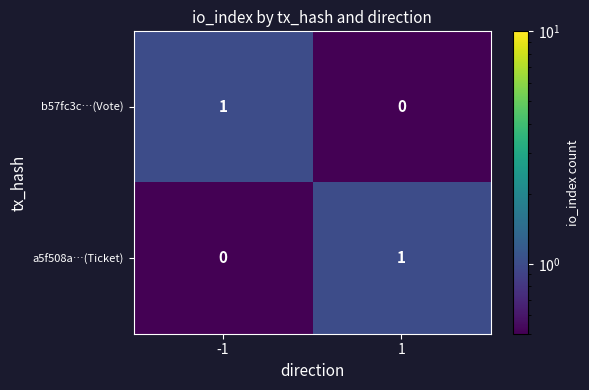

At 1, list the series in order from largest to smallest.

a5f508a…(Ticket), b57fc3c…(Vote)